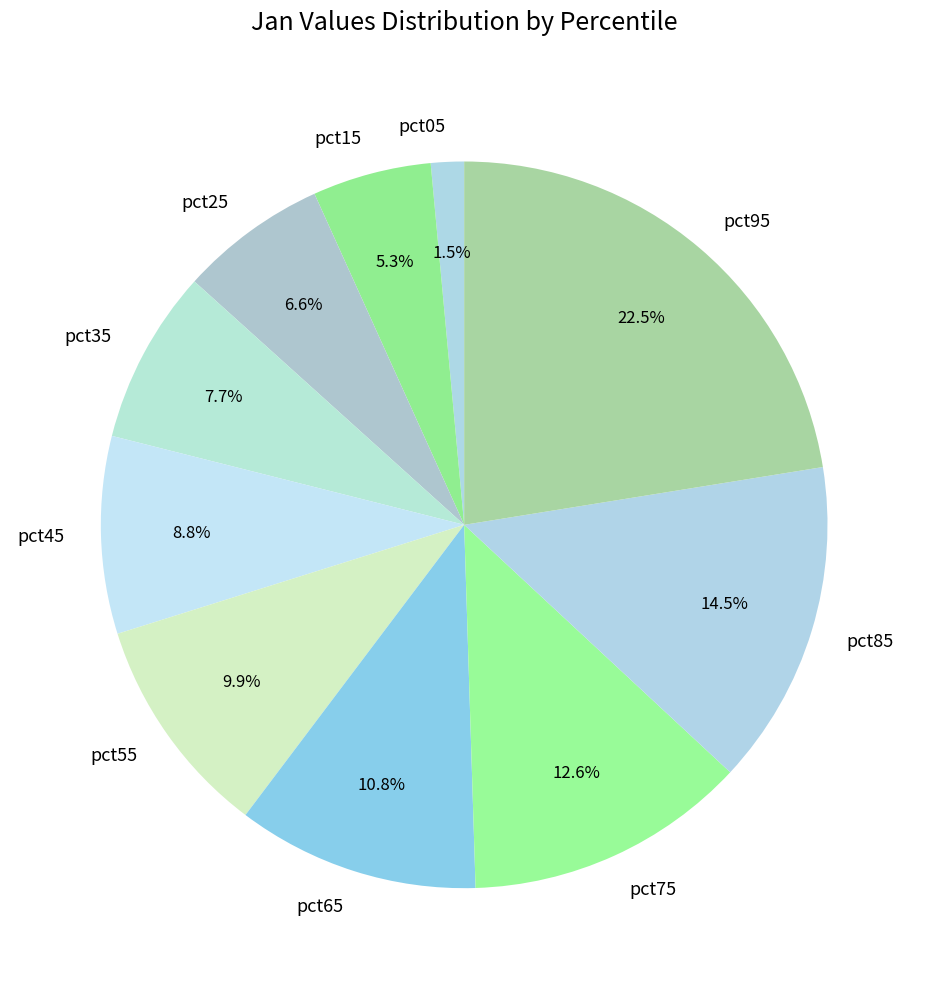

Which slice is the smallest?

pct05